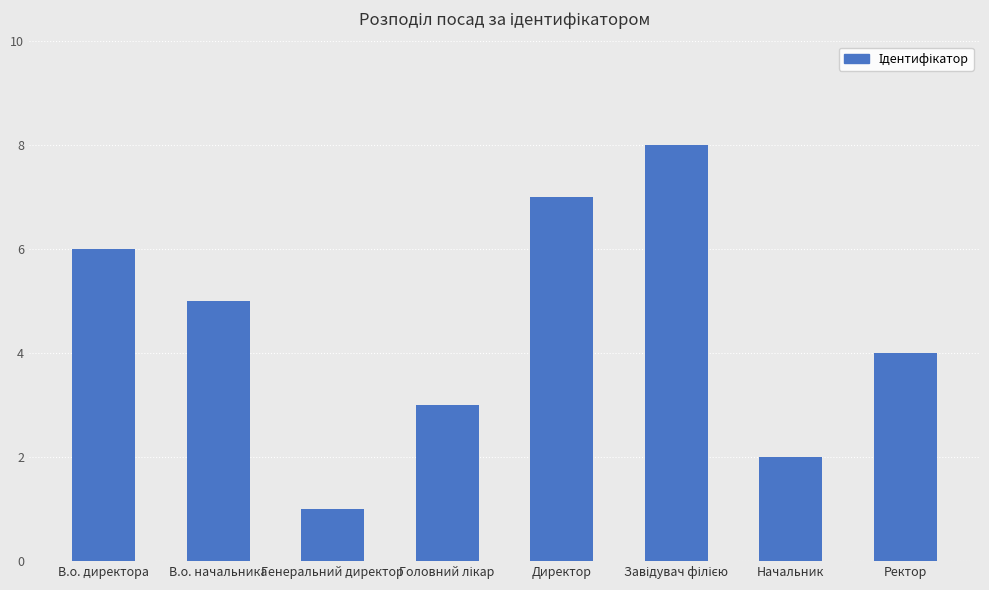

What is the ratio of the value at Начальник to the value at В.о. начальника?

0.4